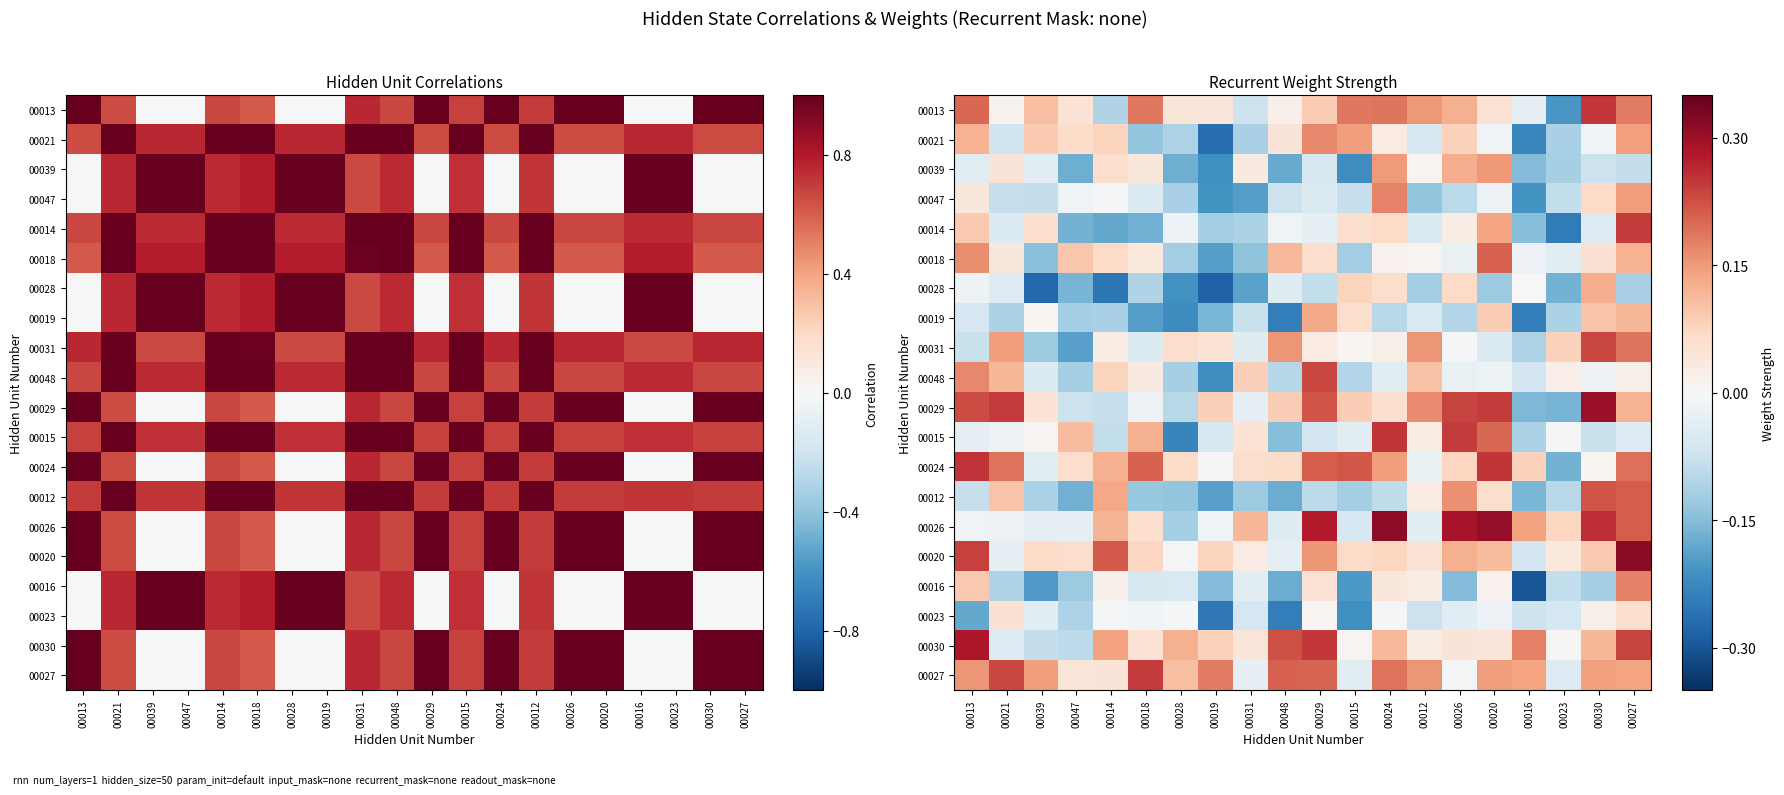

At which label does 00014 first exceed 0?

00013